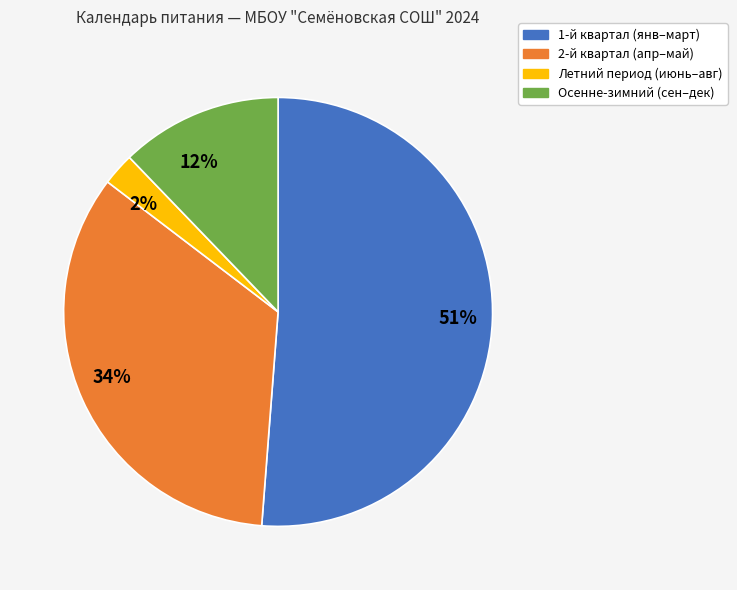

To the nearest percent, what percentage of the pie is 12%?

12%